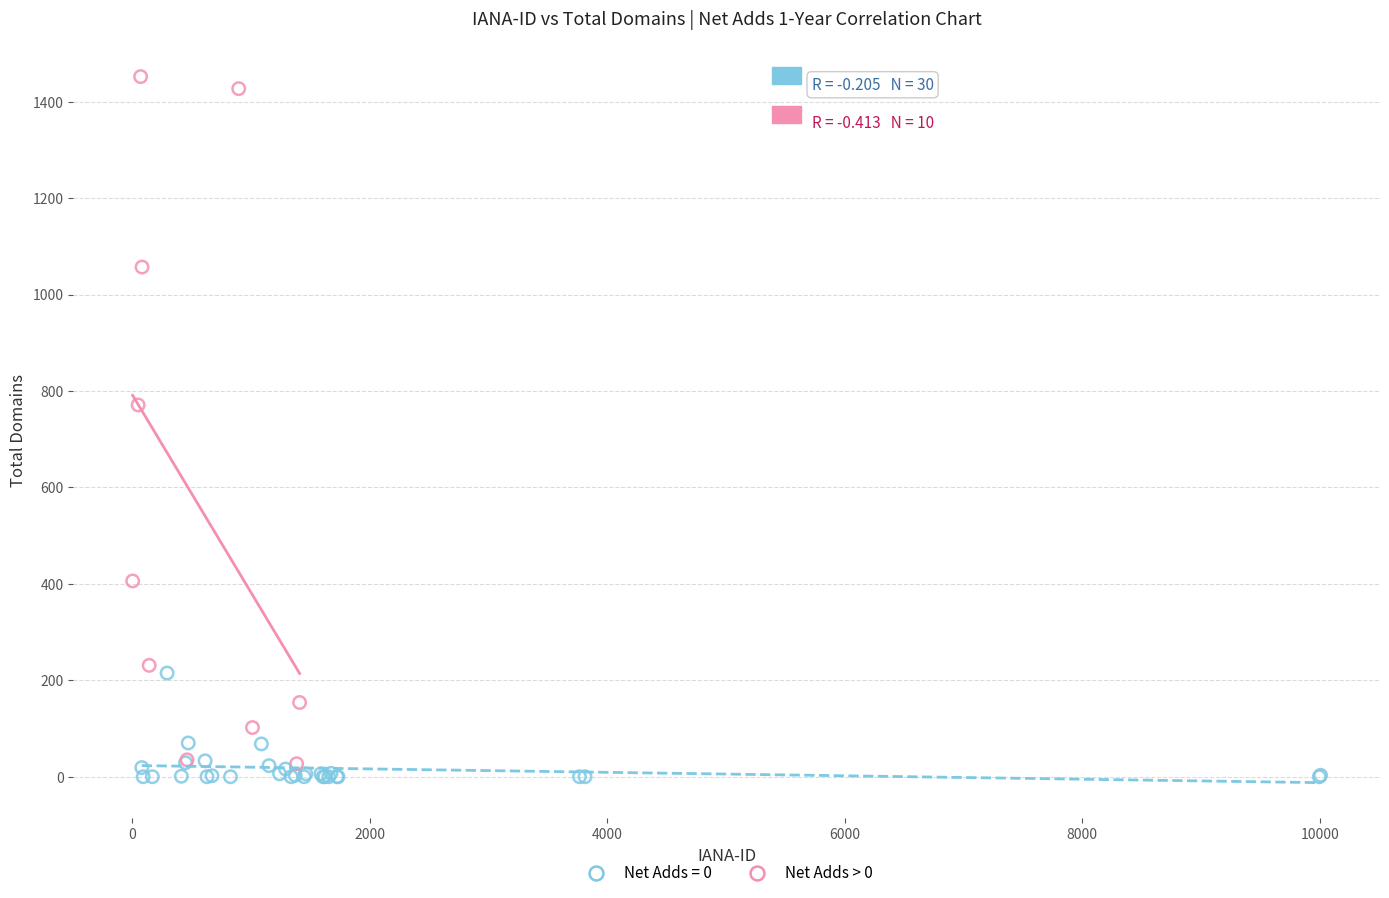

Which series reaches the maximum Y coordinate?

Net Adds > 0